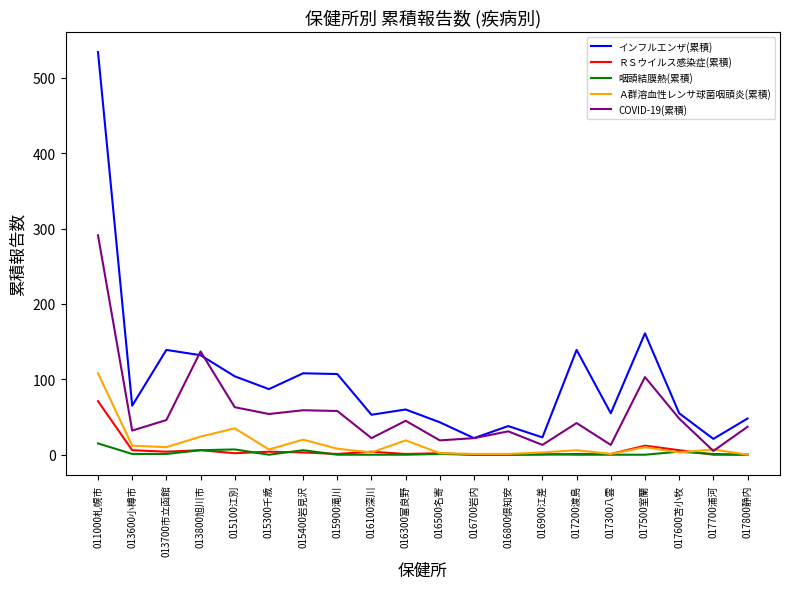

At which label does Ａ群溶血性レンサ球菌咽頭炎(累積) first exceed 7?

011000札幌市